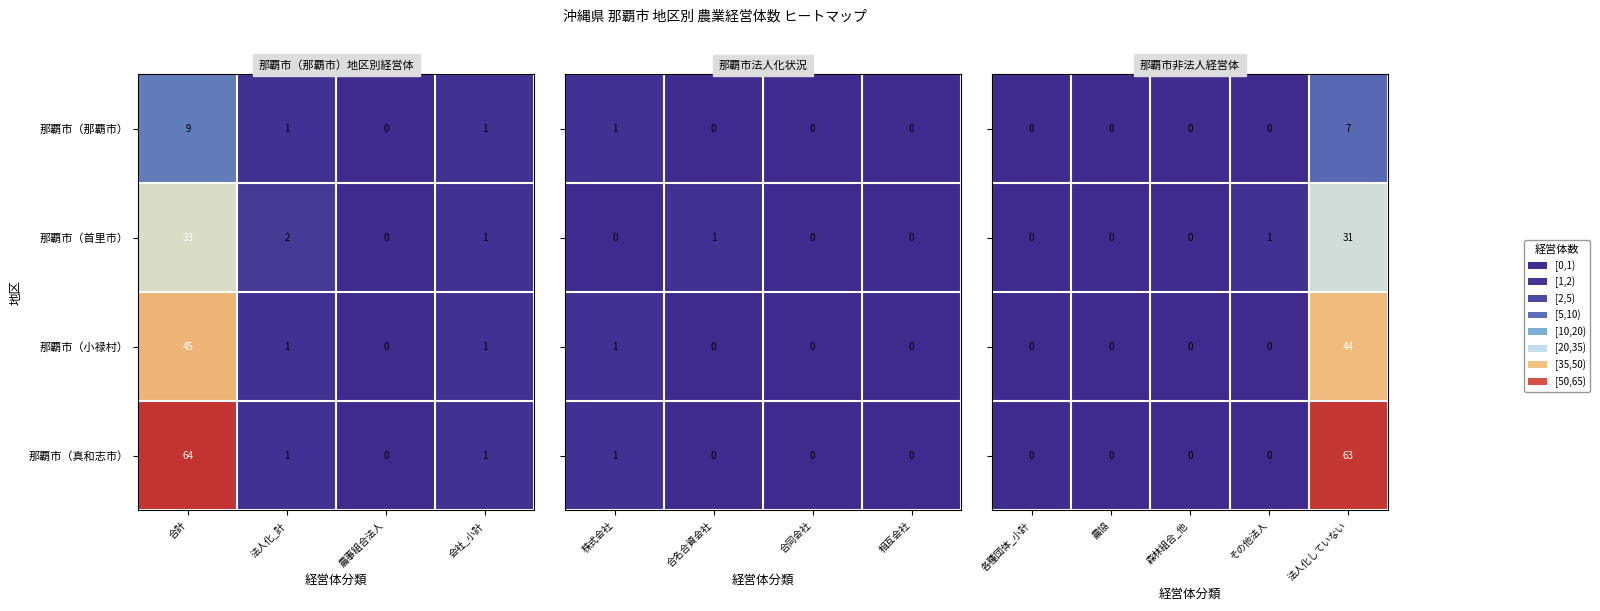

The value of 那覇市（真和志市） at 法人化していない is 63. True or false?

True